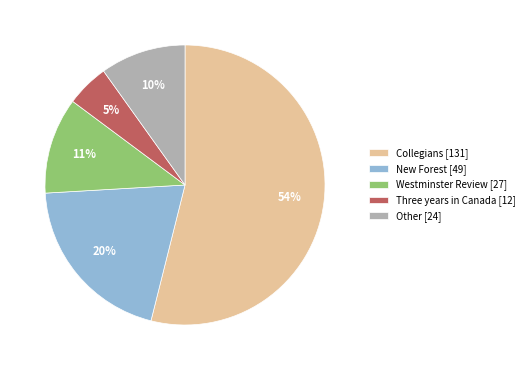

To the nearest percent, what is the average slice percentage?

20%